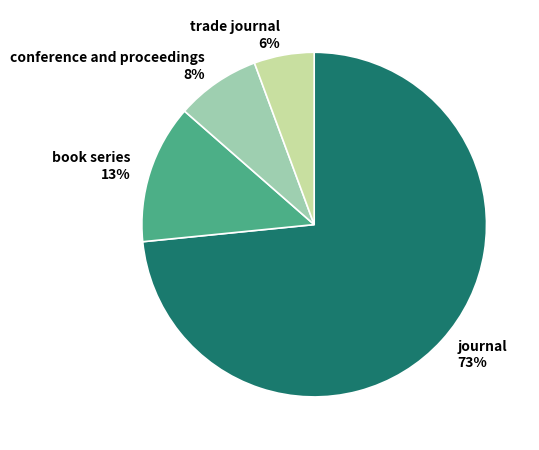

Between trade journal and journal, which is larger?

journal